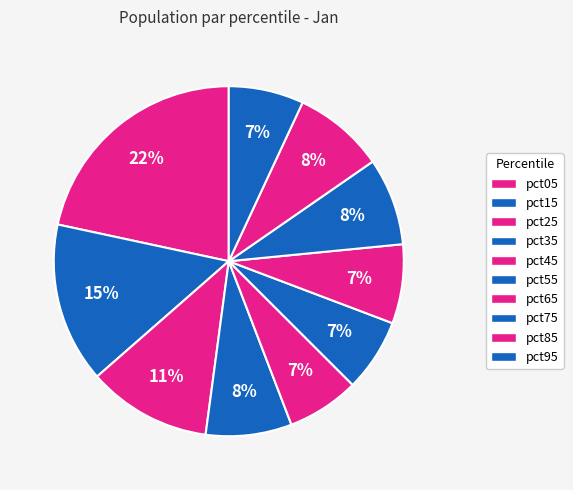

Is the sum of pct85 and pct45 greater than half?

No